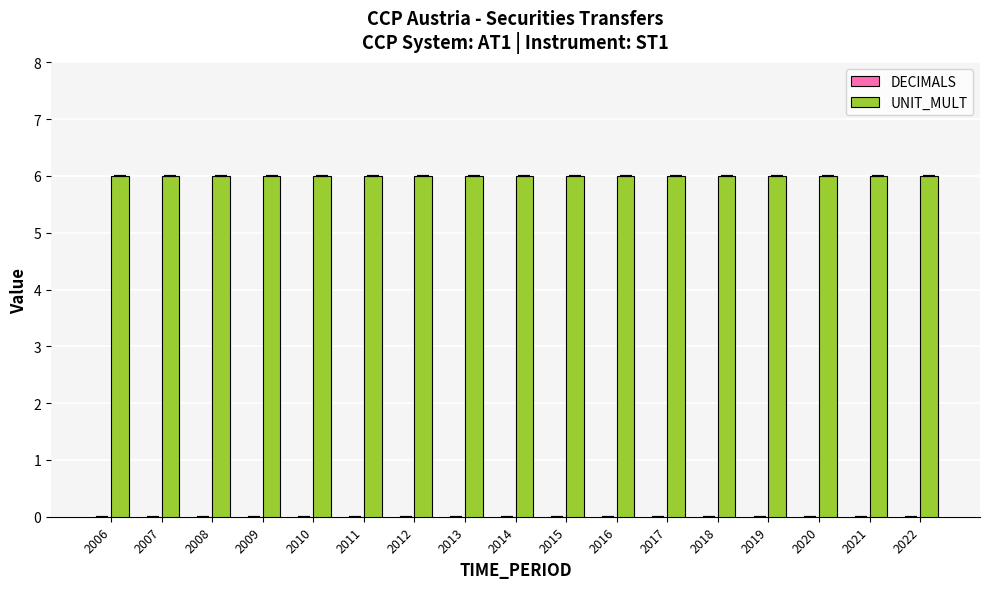

Is the value of UNIT_MULT at 2022 greater than the value of DECIMALS at 2018?

Yes